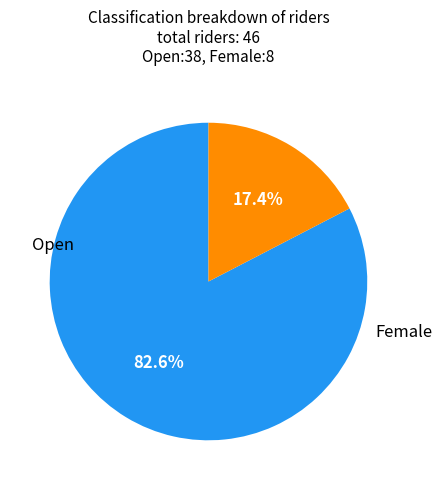

Count the number of slices in the pie.

2